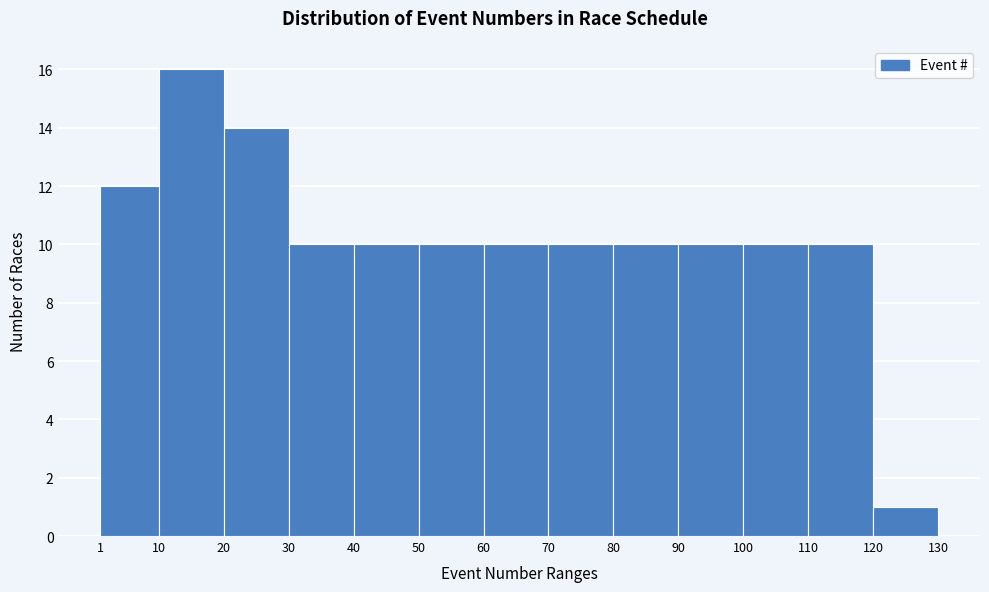

How tall is the bar that spans 30 to 40 on the x-axis? The values are not printed on the chart, so give them approximately, as read against the axis.

10